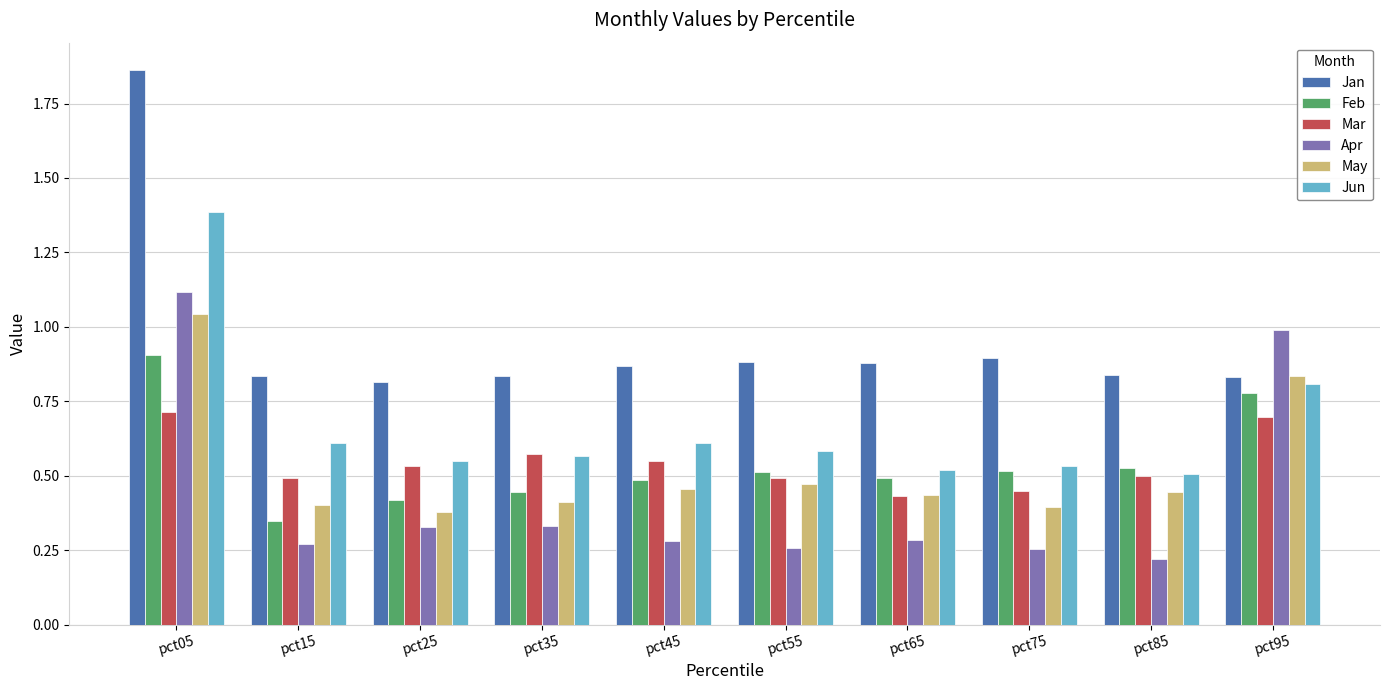

At which label is Feb closest to 0?

pct15